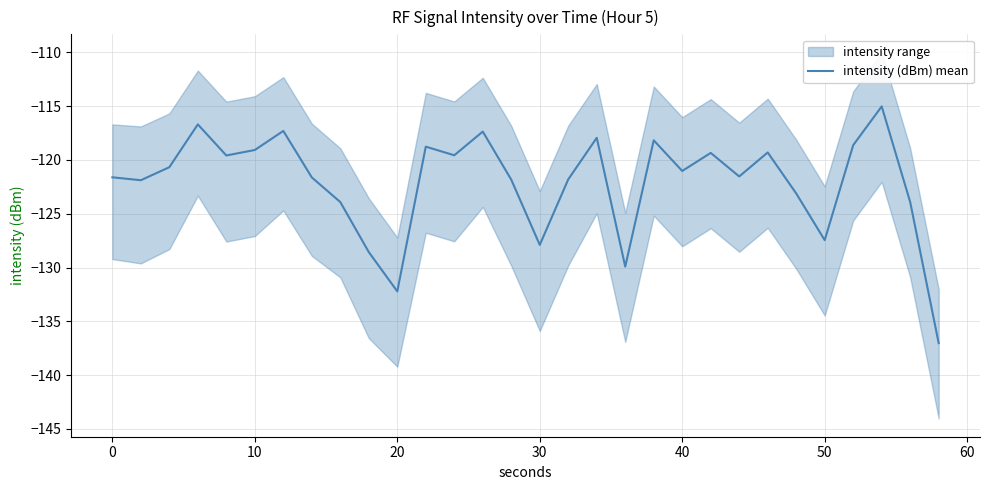

True or false: there are more than 2 points higher than both neighbors.

True